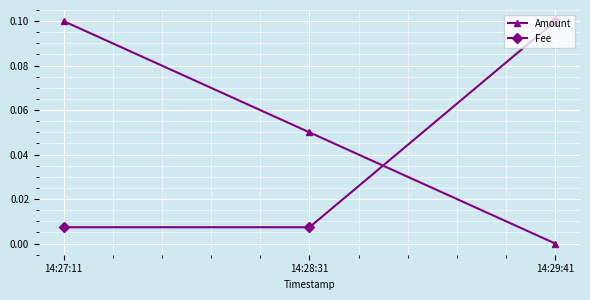

Is the value of Fee at 14:28:31 greater than the value of Amount at 14:28:31?

No